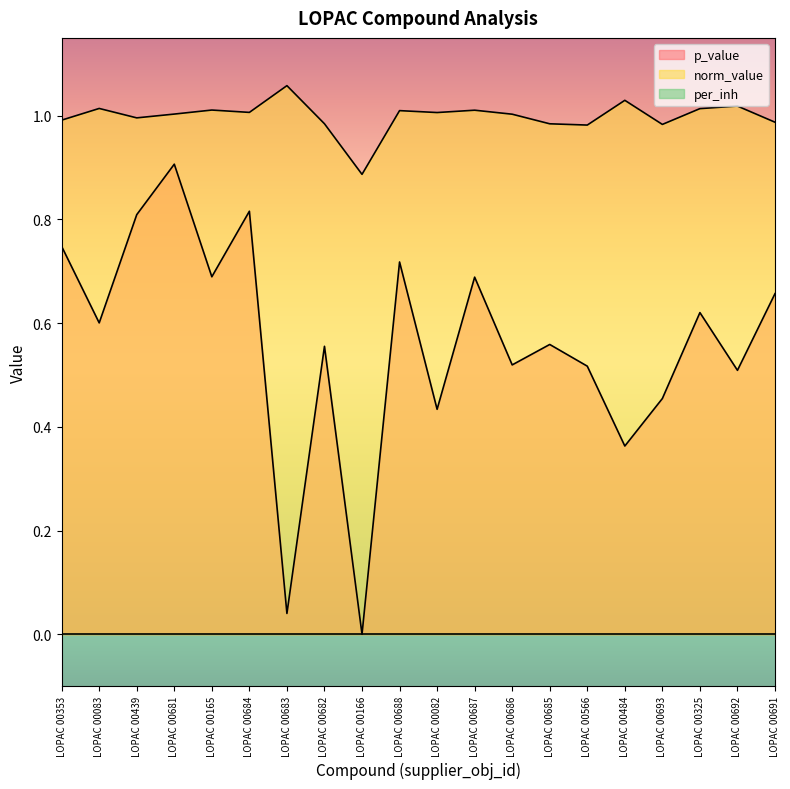

Where is the first local minimum for p_value?

LOPAC 00083